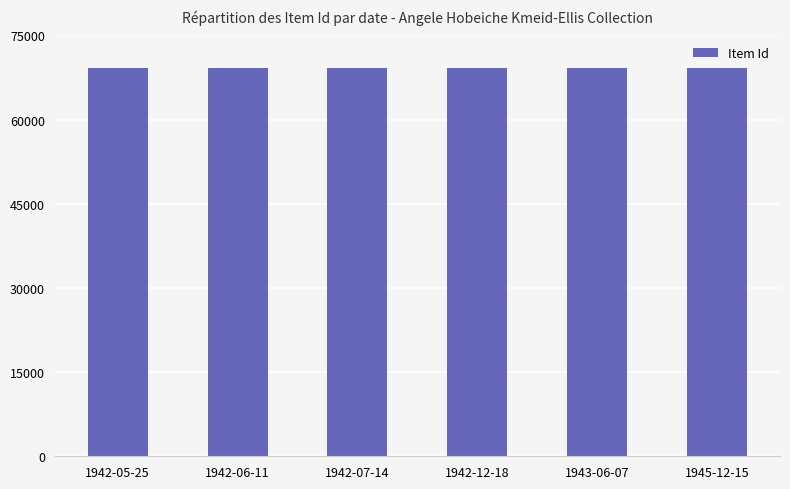

Count the number of data series in this chart.

1